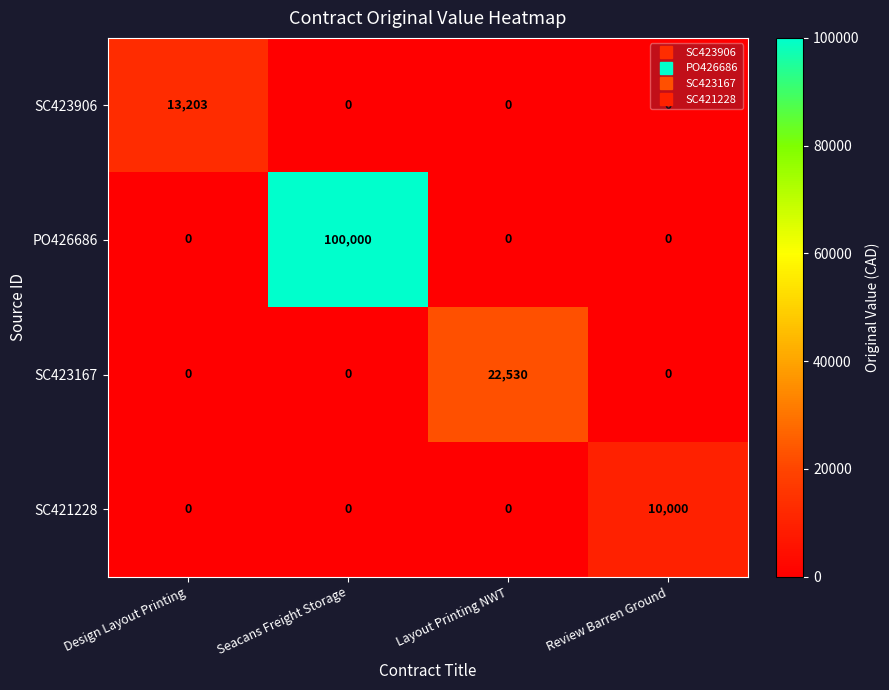

Read the SC423167 value at Layout Printing NWT, to the nearest 100.

22500